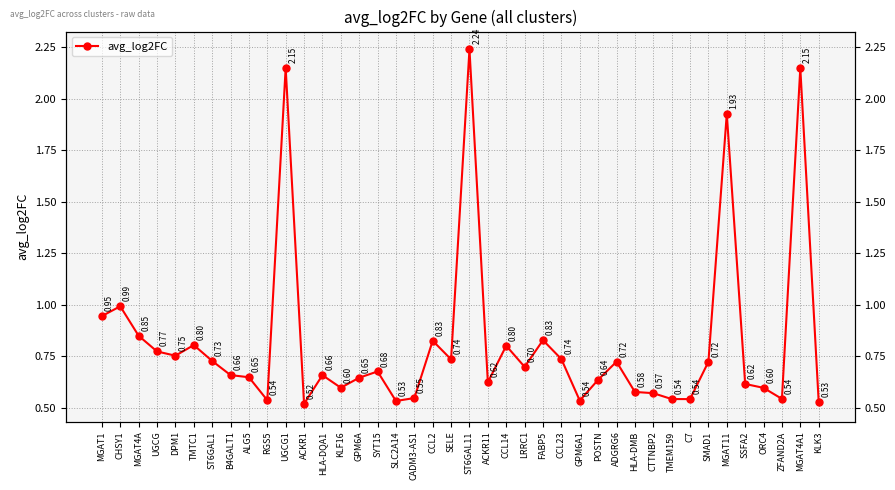

List the labels in order of value, smallest first.

ACKR1, KLK3, SLC2A14, GPM6A1, RGS5, C7, TMEM159, ZFAND2A, CADM3-AS1, CTTNBP2, HLA-DMB, ORC4, KLF16, SSFA2, ACKR11, POSTN, GPM6A, ALG5, HLA-DQA1, B4GALT1, SYT15, LRRC1, SMAD1, ADGRG6, ST6GAL1, SELE, CCL23, DPM1, UGCG, CCL14, TMTC1, CCL2, FABP5, MGAT4A, MGAT1, CHSY1, MGAT11, MGAT4A1, UGCG1, ST6GAL11